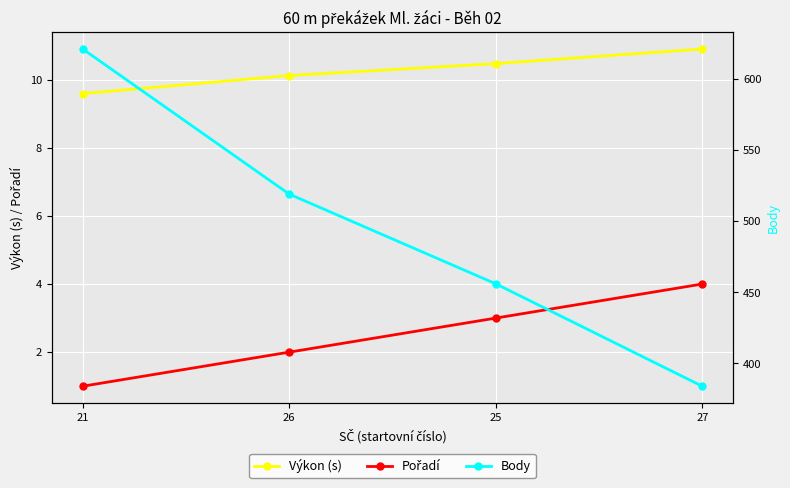

How many Pořadí values are between 2 and 4?

3